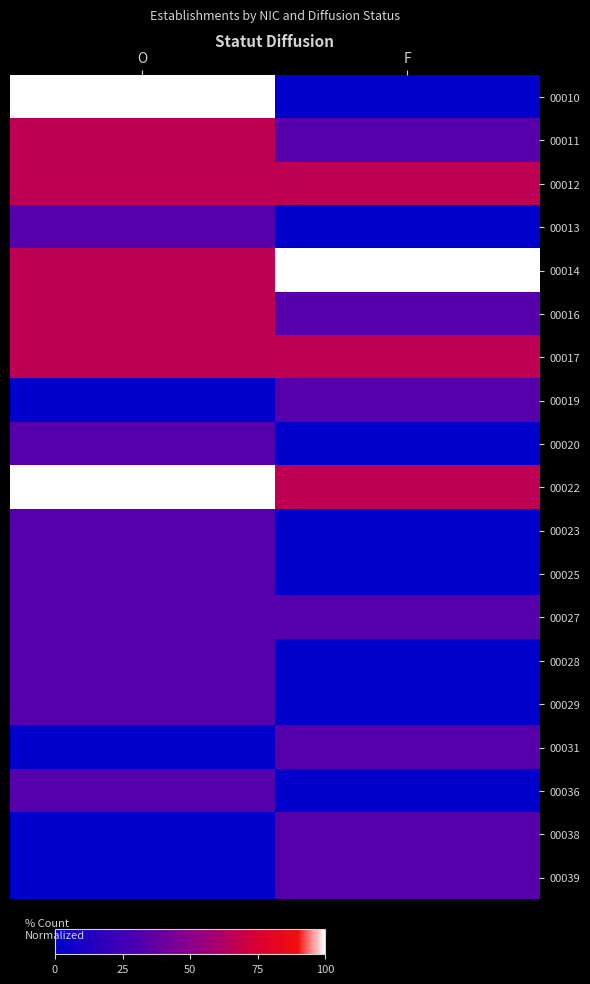

What is the spread (max minus min) of values at F?

100.0